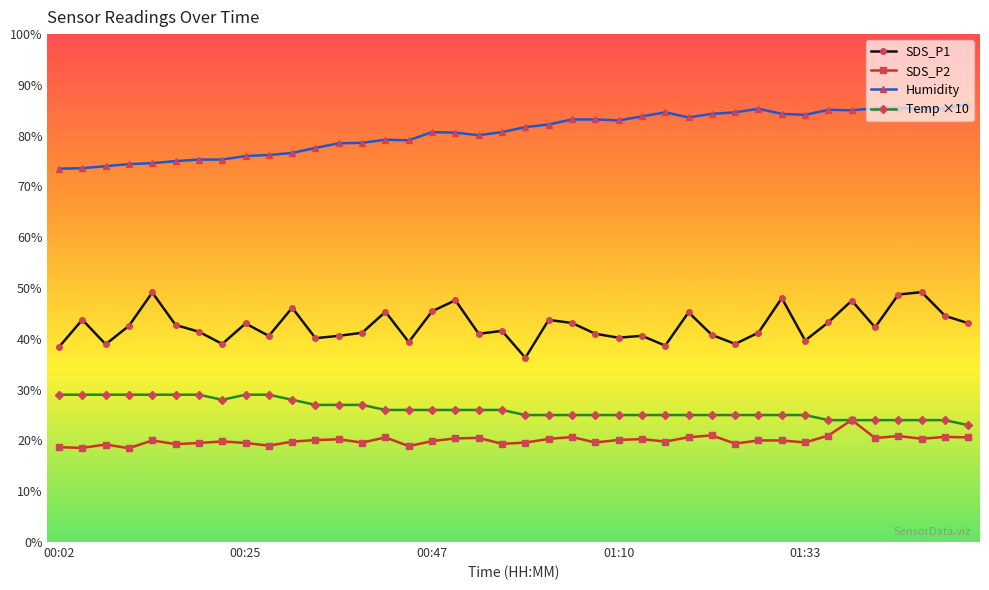

What are all the series names shown in the legend?

SDS_P1, SDS_P2, Humidity, Temp ×10